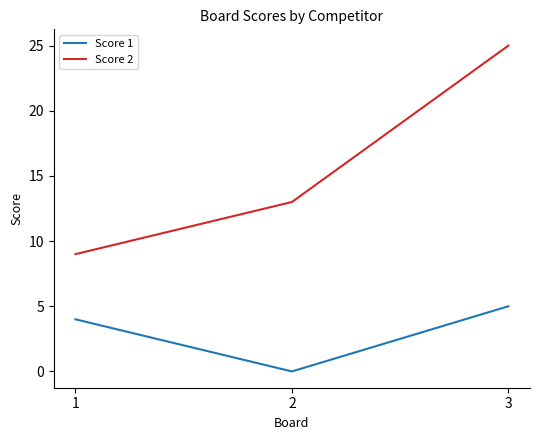

Read the Score 1 value at 1.

4